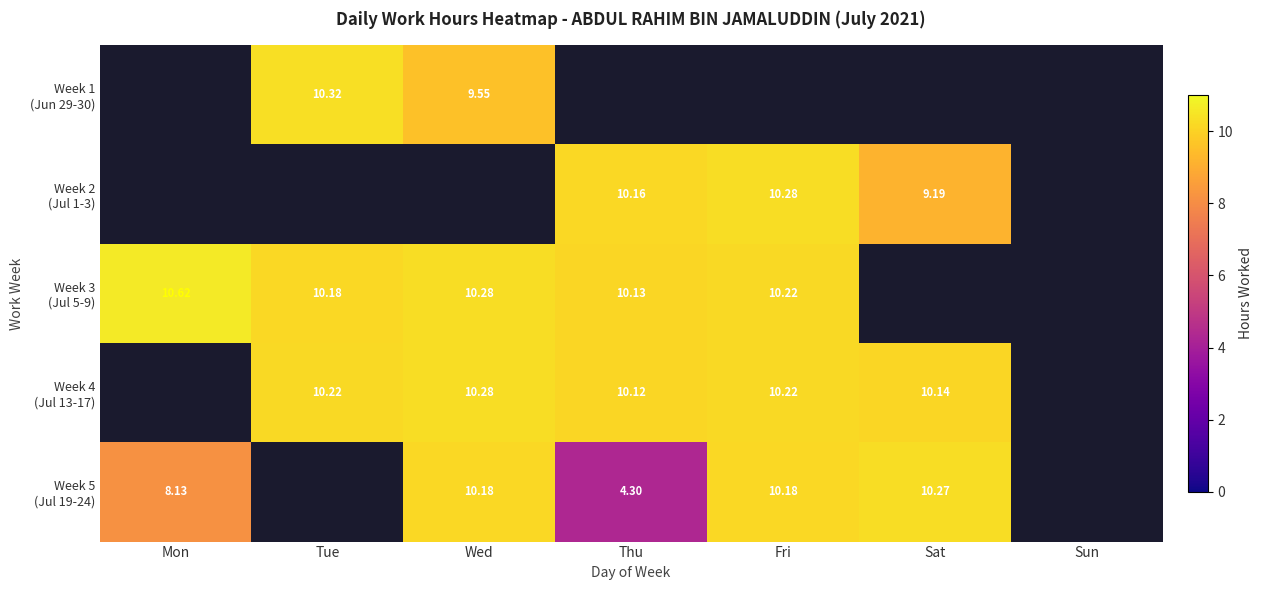

How many series are shown in this chart?

5